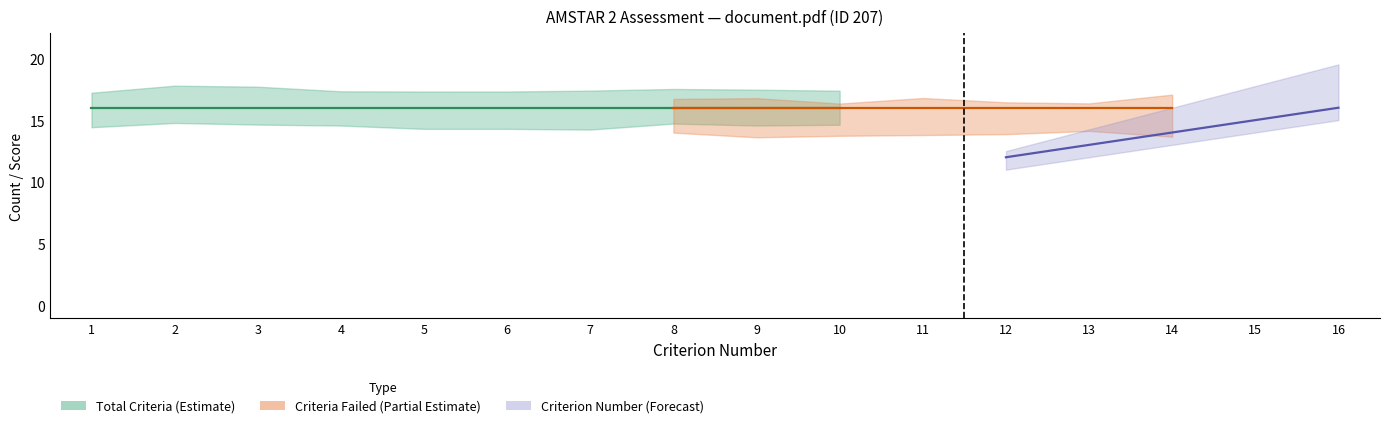

True or false: Criterion_Number and Quality_Score_Percent intersect in this chart.

False